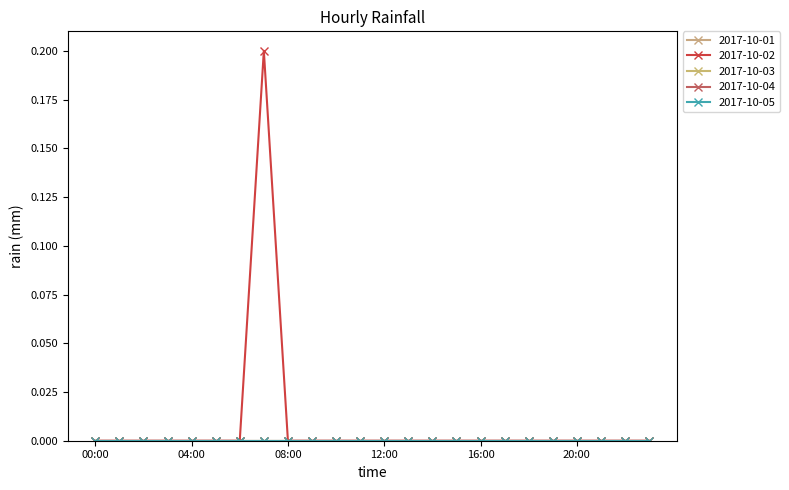

Reading right to left, what are all the values shown in this chart?

2017-10-01: 0.0	0.0	0.0	0.0	0.0	0.0	0.0	0.0	0.0	0.0	0.0	0.0	0.0	0.0	0.0	0.0	0.0	0.0	0.0	0.0	0.0	0.0	0.0	0.0
2017-10-02: 0.0	0.0	0.0	0.0	0.0	0.0	0.0	0.0	0.0	0.0	0.0	0.0	0.0	0.0	0.0	0.0	0.2	0.0	0.0	0.0	0.0	0.0	0.0	0.0
2017-10-03: 0.0	0.0	0.0	0.0	0.0	0.0	0.0	0.0	0.0	0.0	0.0	0.0	0.0	0.0	0.0	0.0	0.0	0.0	0.0	0.0	0.0	0.0	0.0	0.0
2017-10-04: 0.0	0.0	0.0	0.0	0.0	0.0	0.0	0.0	0.0	0.0	0.0	0.0	0.0	0.0	0.0	0.0	0.0	0.0	0.0	0.0	0.0	0.0	0.0	0.0
2017-10-05: 0.0	0.0	0.0	0.0	0.0	0.0	0.0	0.0	0.0	0.0	0.0	0.0	0.0	0.0	0.0	0.0	0.0	0.0	0.0	0.0	0.0	0.0	0.0	0.0